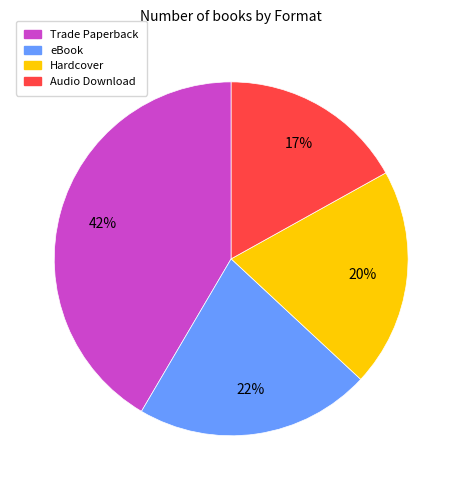

Is the sum of Hardcover and eBook greater than half?

No